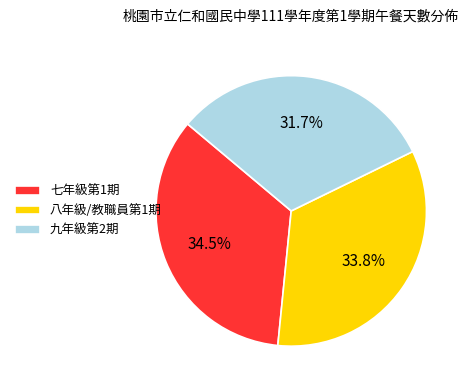

Which slice is the smallest?

九年級第2期